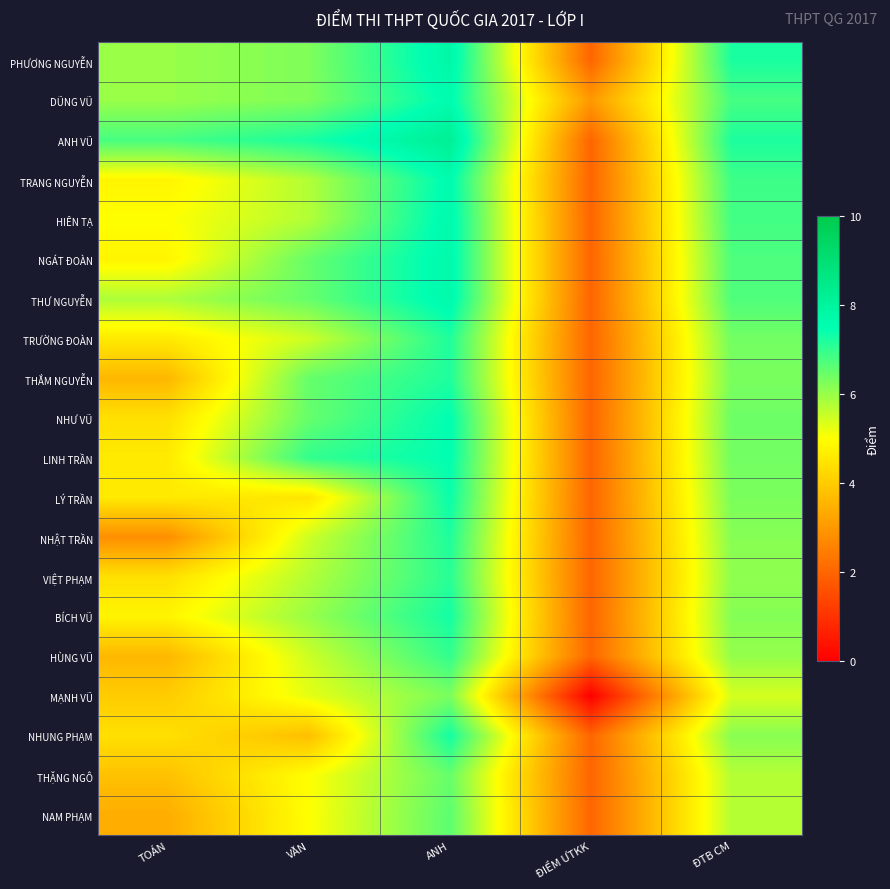

At ĐIỂM ƯTKK, list the series in order from smallest to largest.

MẠNH VŨ, PHƯƠNG NGUYỄN, ANH VŨ, TRANG NGUYỄN, HIÊN TẠ, NGÁT ĐOÀN, THƯ NGUYỄN, TRƯỜNG ĐOÀN, THẮM NGUYỄN, NHƯ VŨ, LINH TRẦN, LÝ TRẦN, NHẬT TRẦN, VIỆT PHẠM, BÍCH VŨ, HÙNG VŨ, NHUNG PHẠM, THẶNG NGÔ, NAM PHẠM, DŨNG VŨ